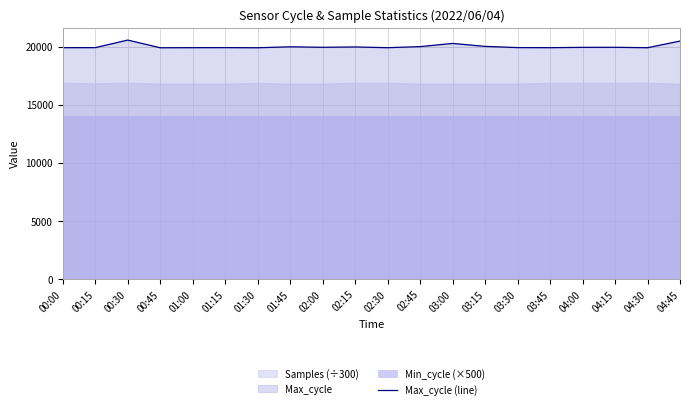

Approximately how many times larger is the value at 02:00 compared to 01:30?

1.0